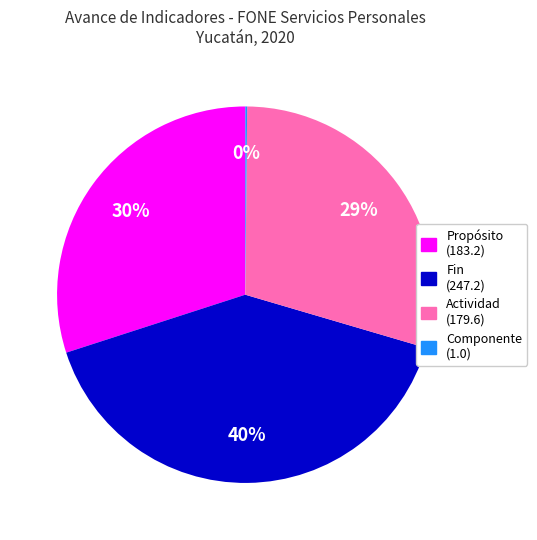

To the nearest percent, what portion does Fin (247.2) represent?

40%